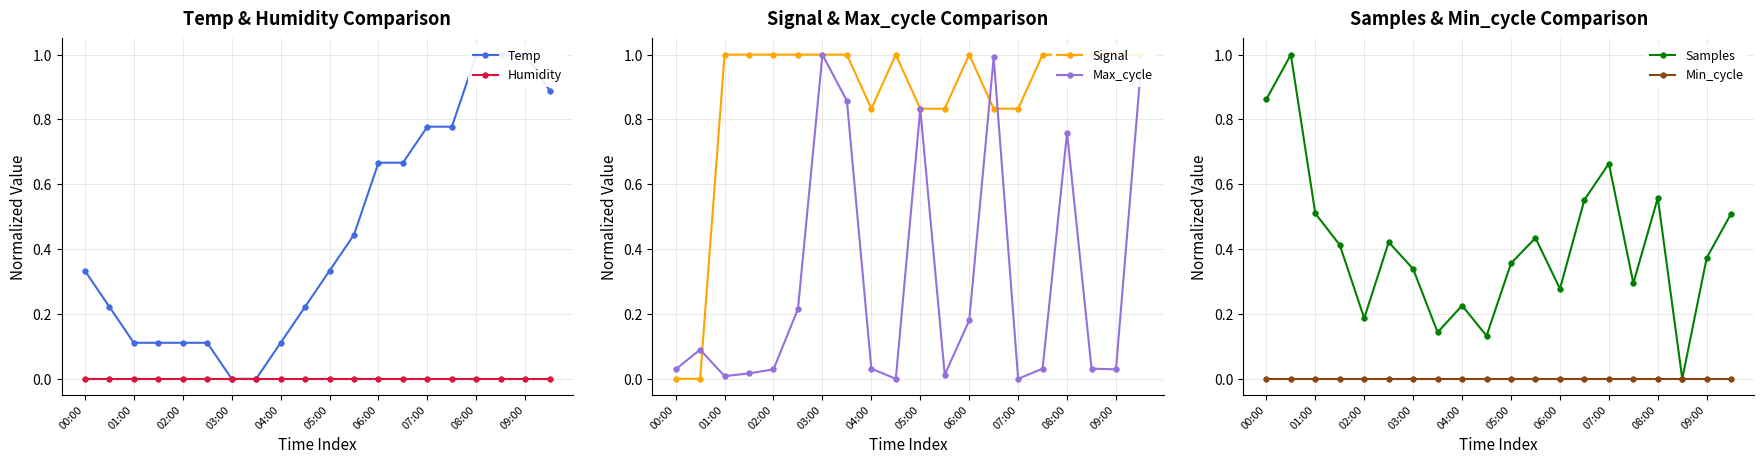

Count the number of categories in the chart.

20